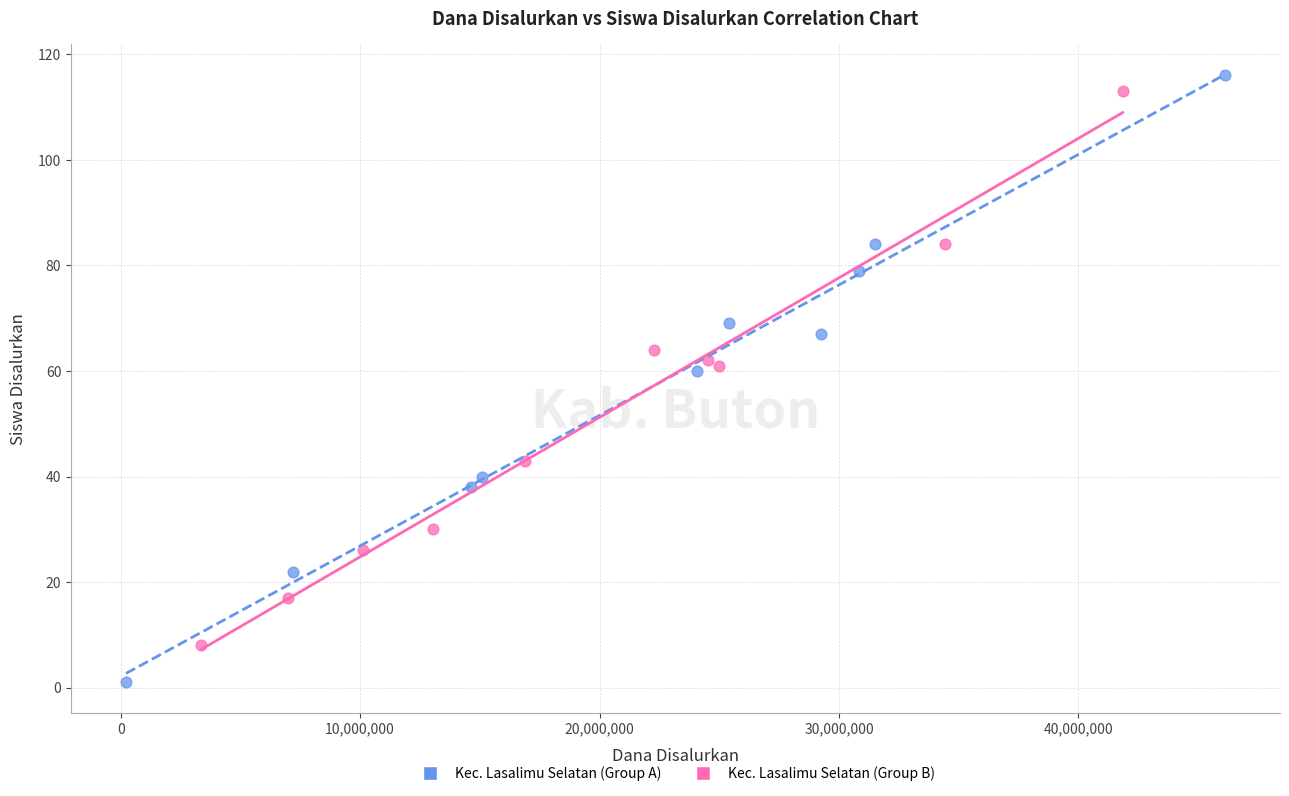

Which series reaches the maximum Y coordinate?

Kec. Lasalimu Selatan (Group A)